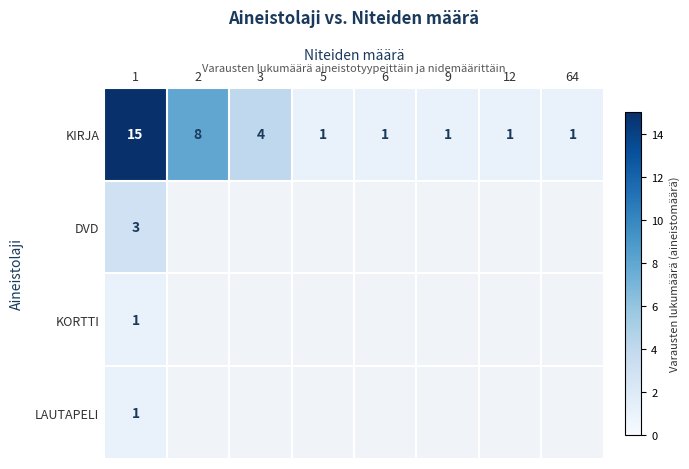

Is it true that KIRJA equals 2 at 64?

False